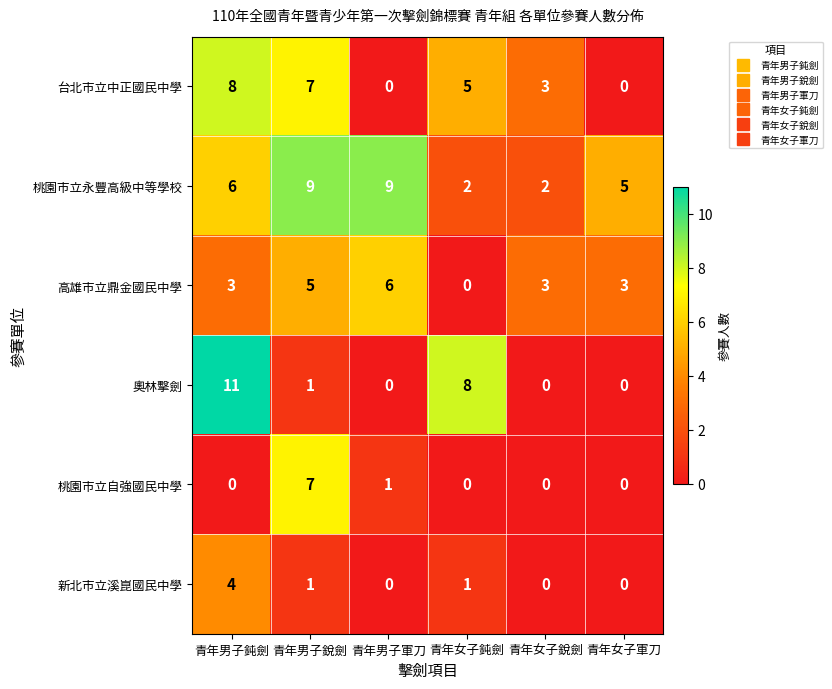

Count the number of data series in this chart.

6